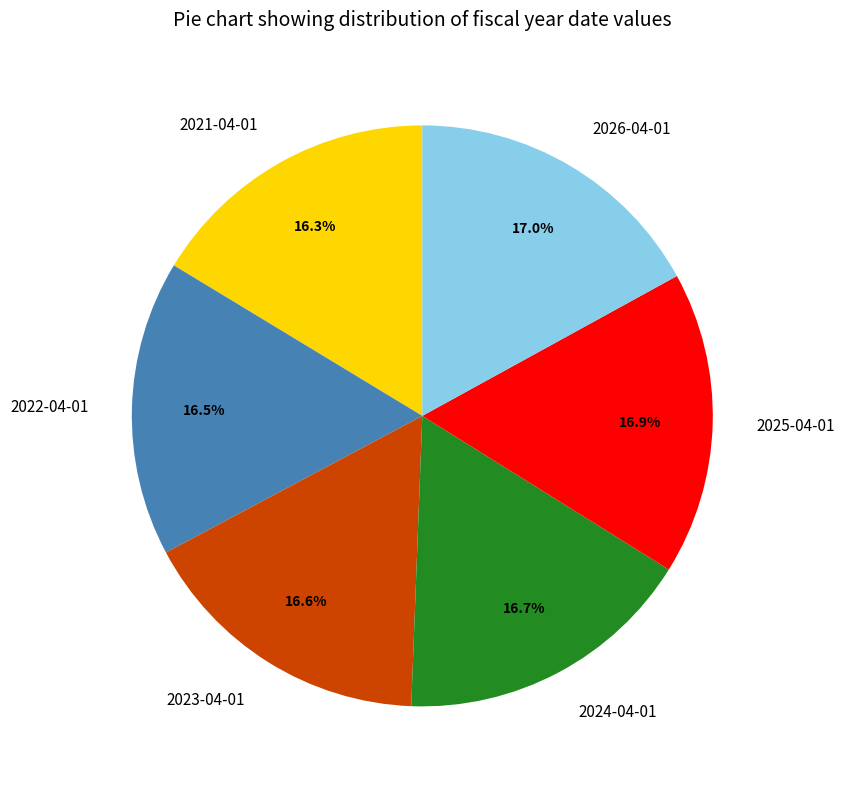

How many slices are in this pie chart?

6